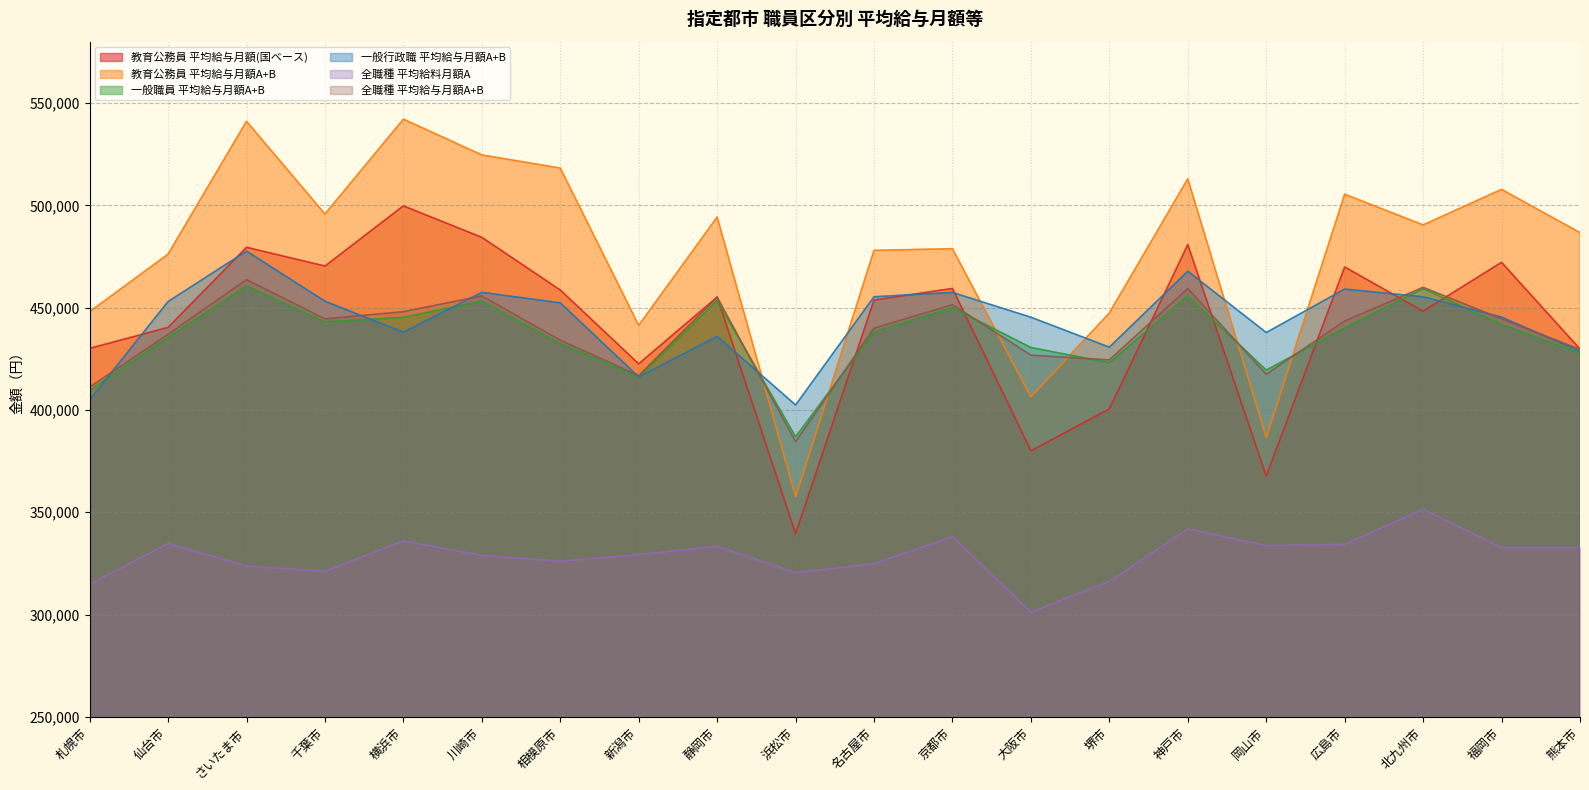

The value of 一般行政職 平均給与月額A+B at 相模原市 is 452334. True or false?

True